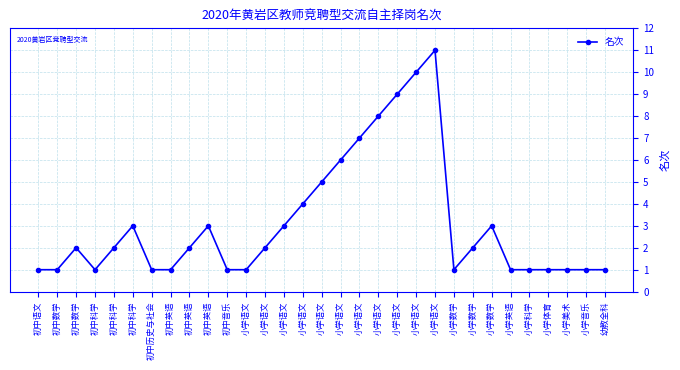

Reading right to left, list all the values displayed in this chart.

1	1	1	1	1	1	3	2	1	11	10	9	8	7	6	5	4	3	2	1	1	3	2	1	1	3	2	1	2	1	1